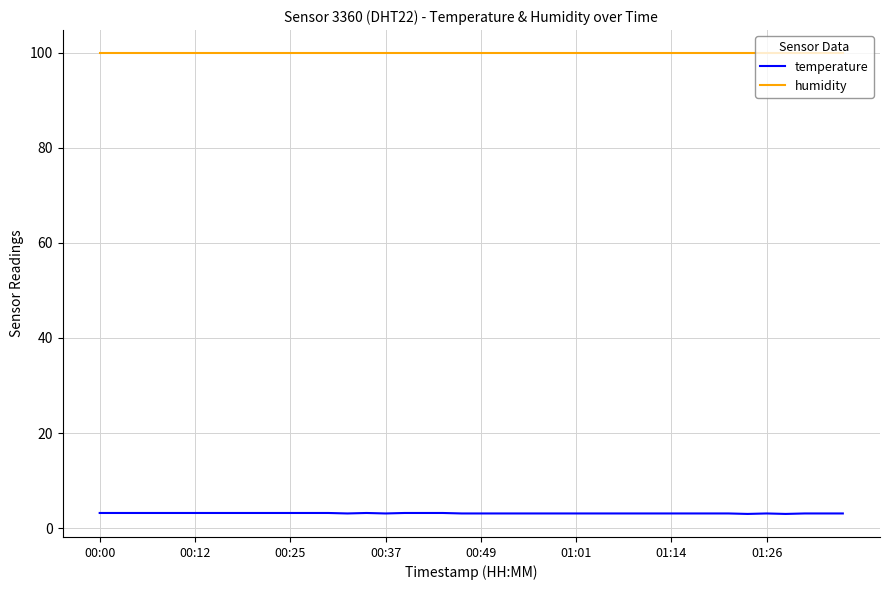

List the series in order of their peak value, lowest first.

temperature, humidity